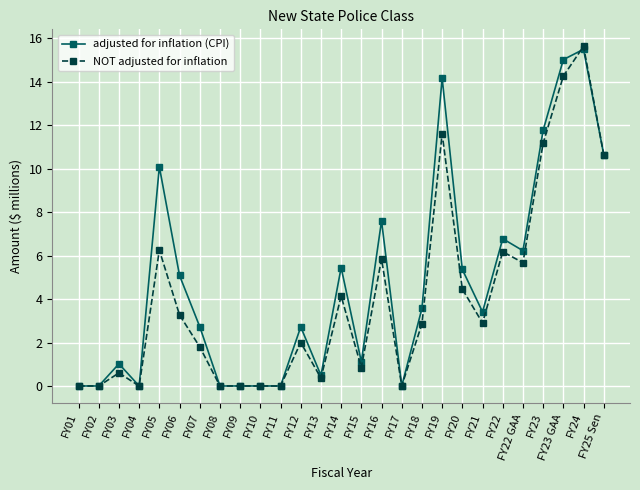

How many categories are shown in the chart?

27